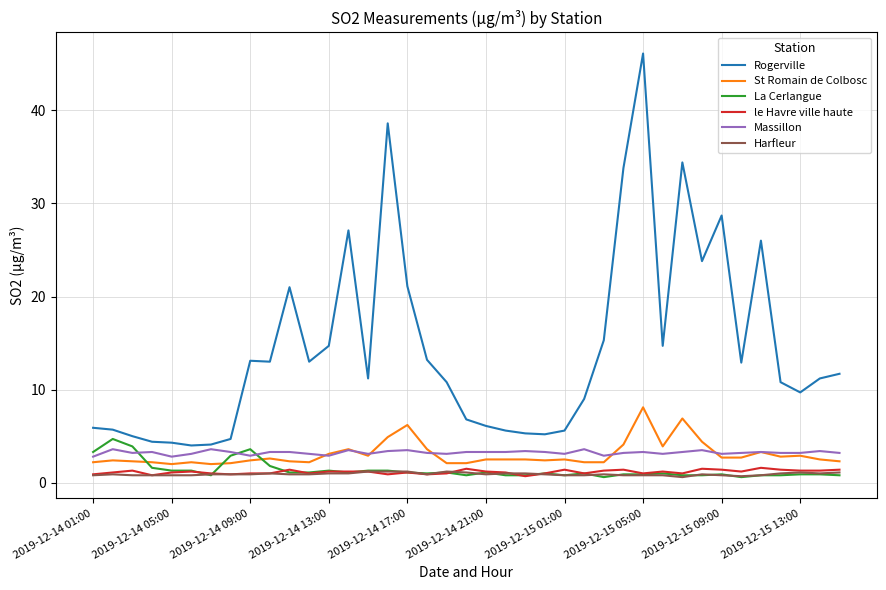

True or false: Rogerville and Harfleur intersect in this chart.

False